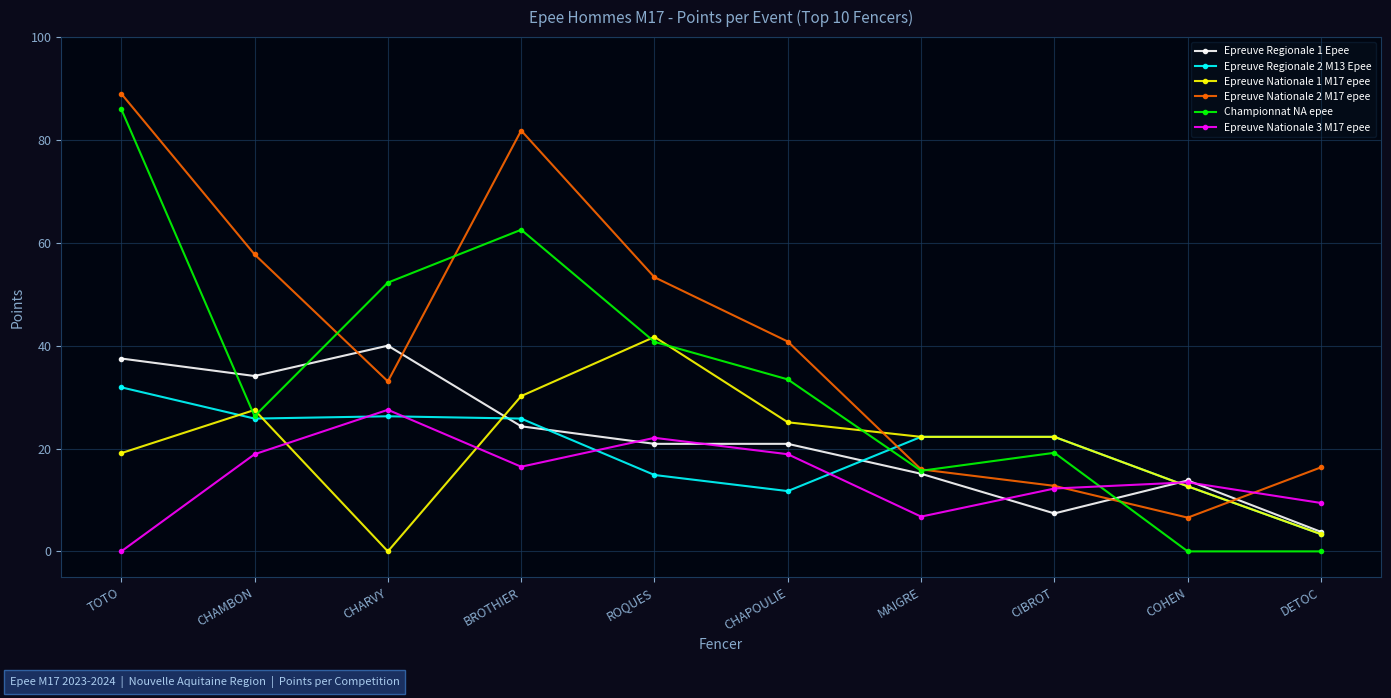

What is the difference between the highest and lowest values at CHAMBON?

38.9